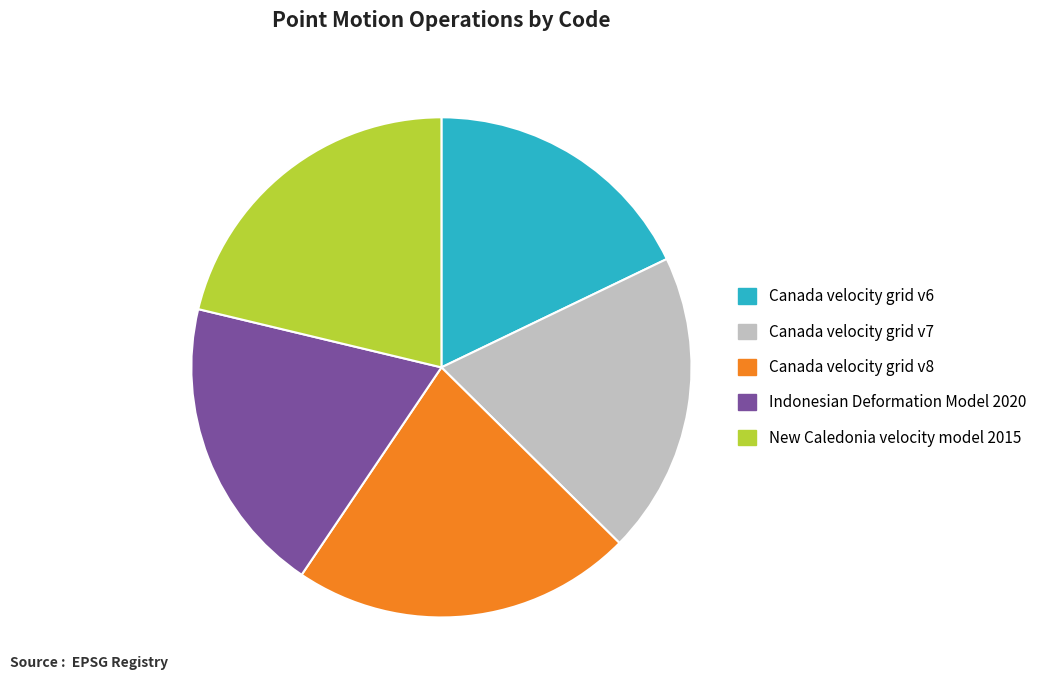

Which has a higher value, Indonesian Deformation Model 2020 or Canada velocity grid v8?

Canada velocity grid v8